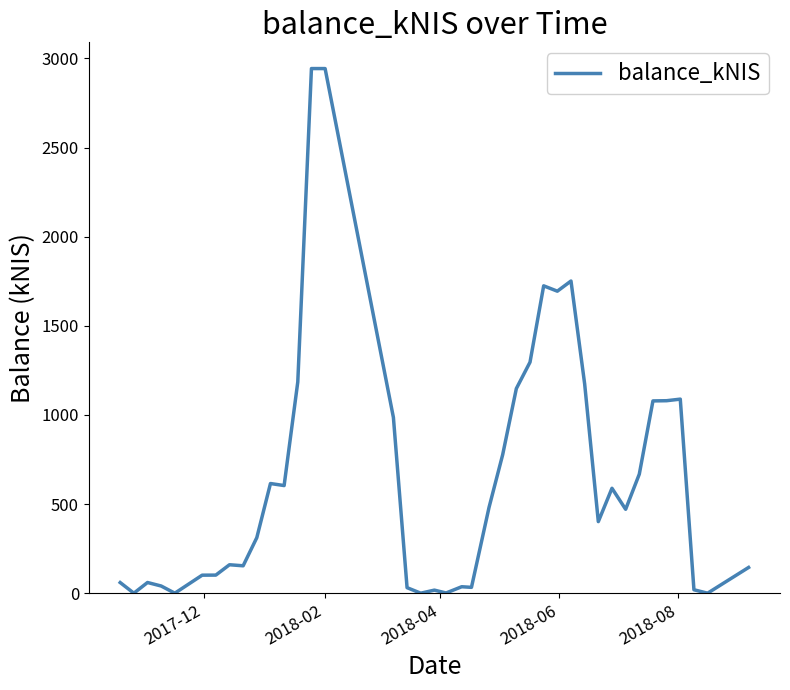

What is the difference between the maximum and minimum values?

2943.2